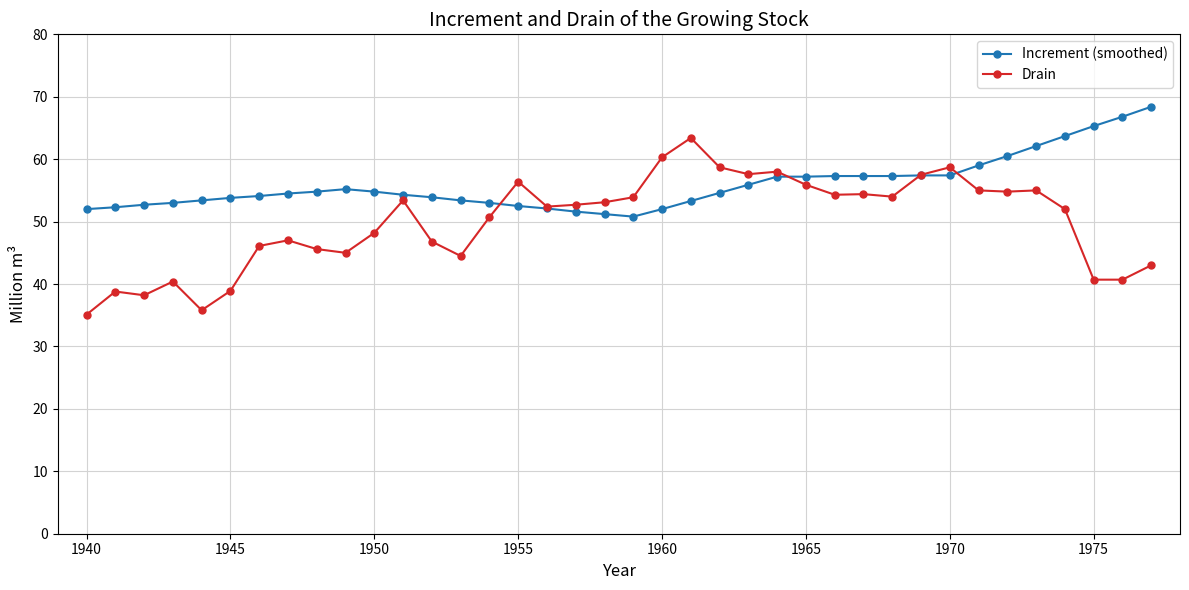

Rank the series by their maximum value, from highest to lowest.

Increment (smoothed), Drain